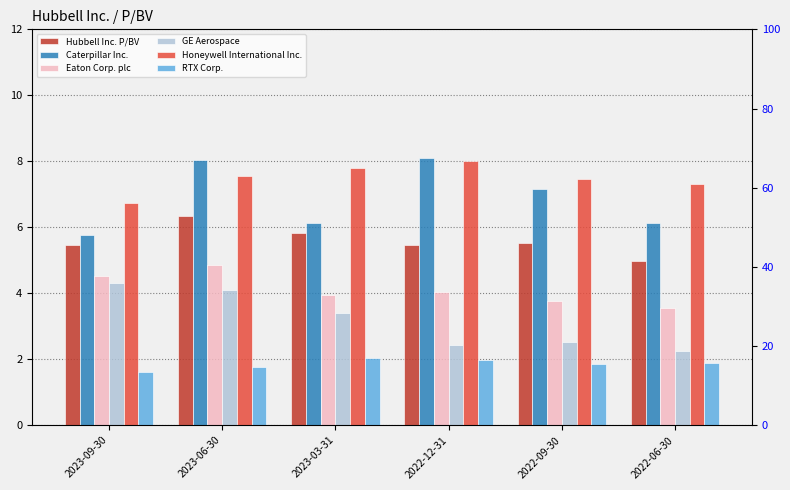

The value of Eaton Corp. plc at 2022-12-31 is 6.5. True or false?

False